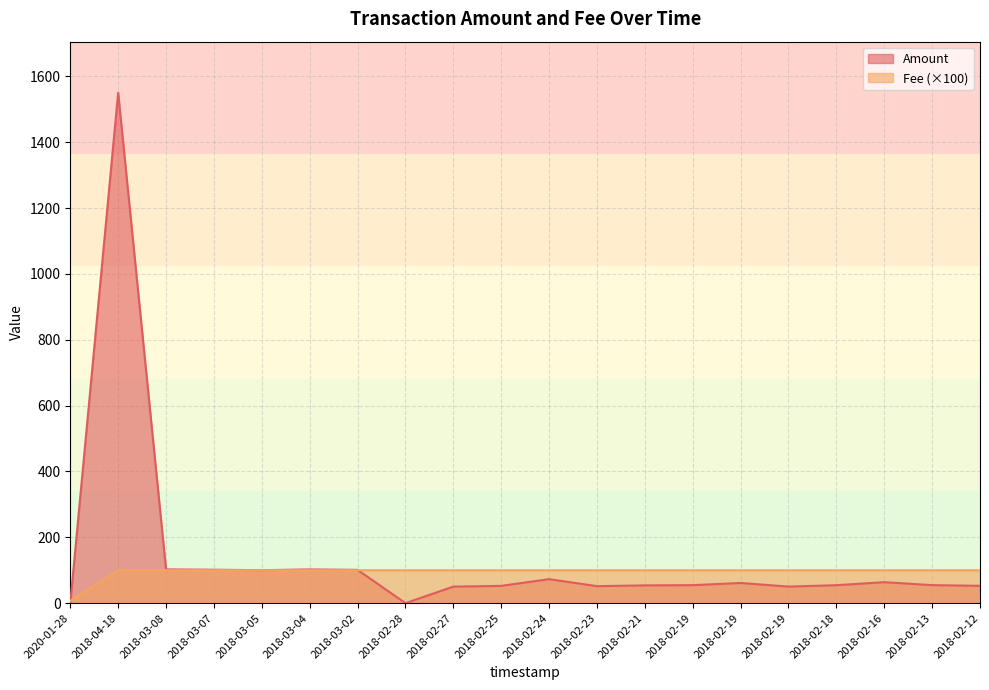

The Fee series shows 100.0 at 2018-03-08. True or false?

True